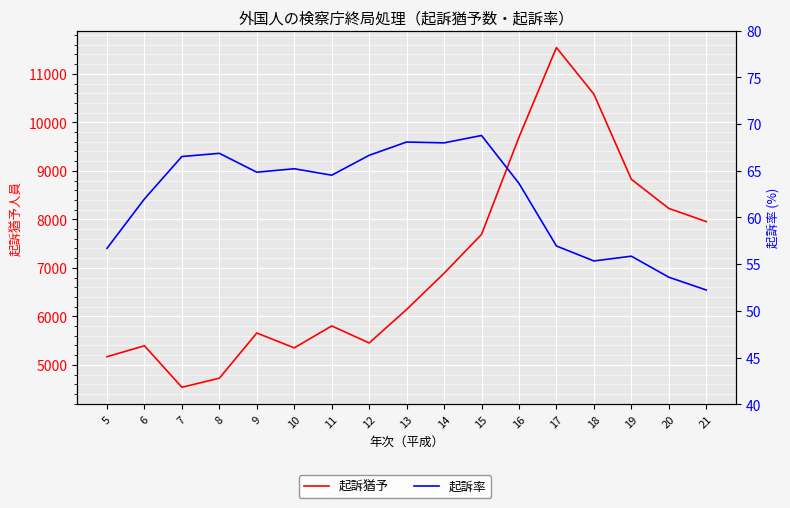

At which label does 起訴率 first exceed 64?

7